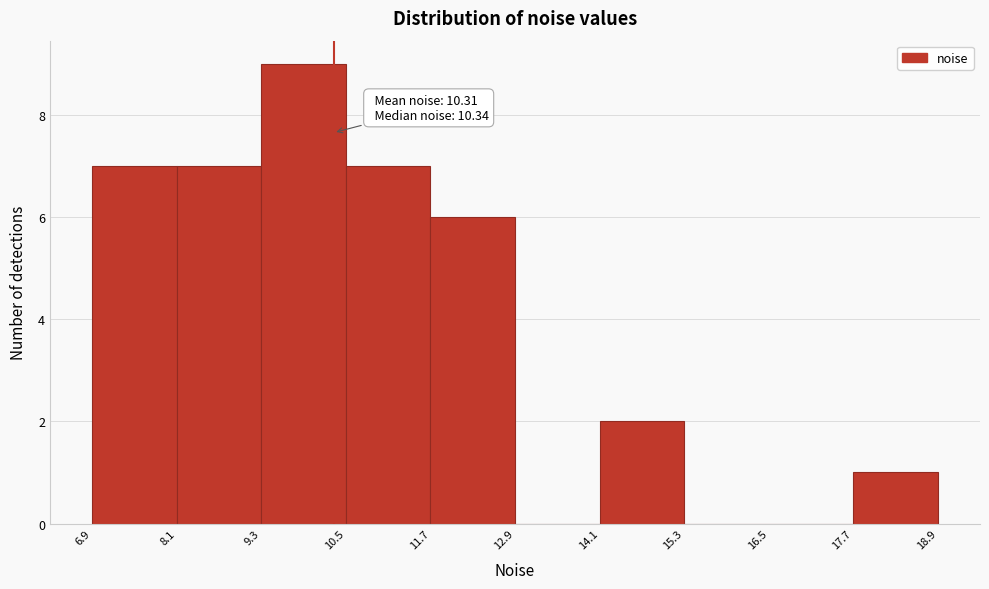

Which range on the x-axis has the tallest bar?

9.3 to 10.5